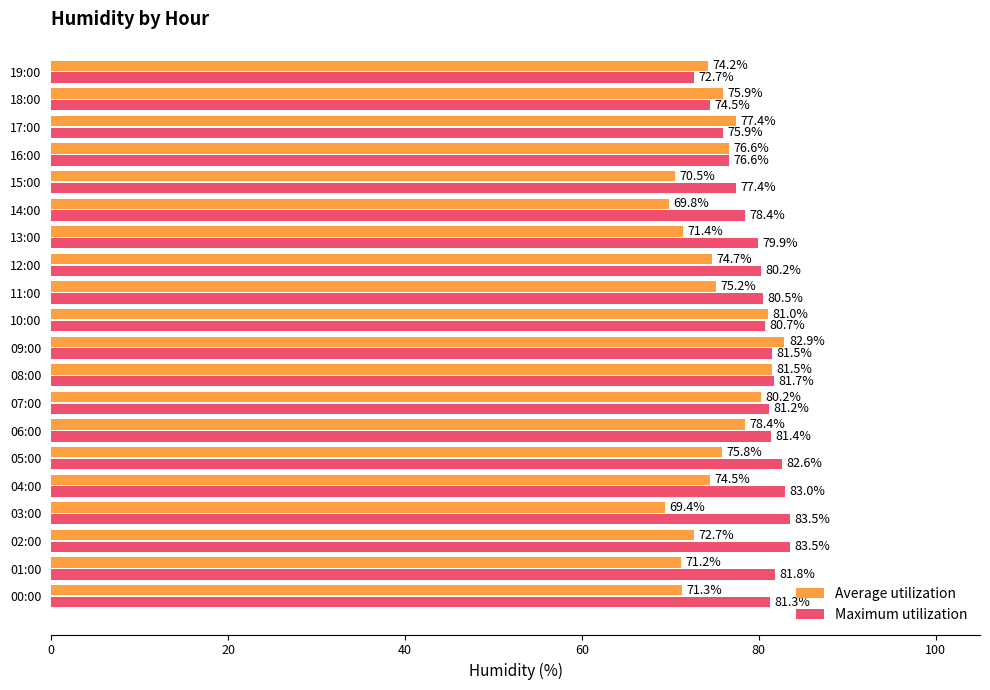

What is the highest value of the Maximum utilization series?

83.5